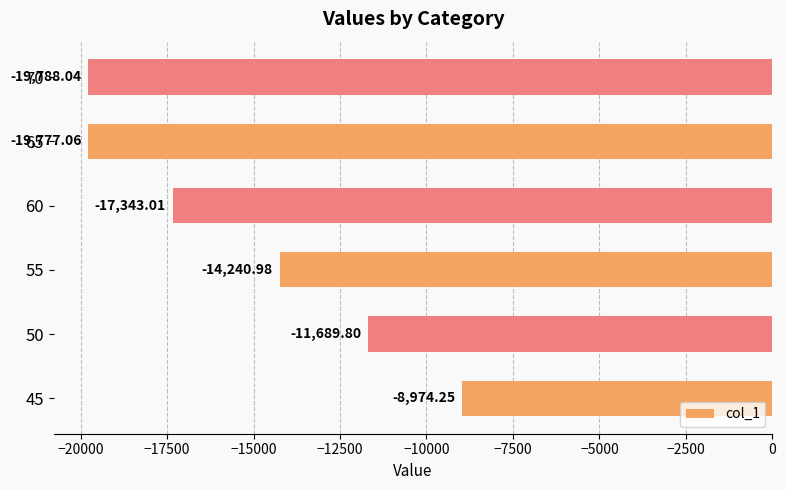

What is the change in value from 50 to 55?

-2551.2